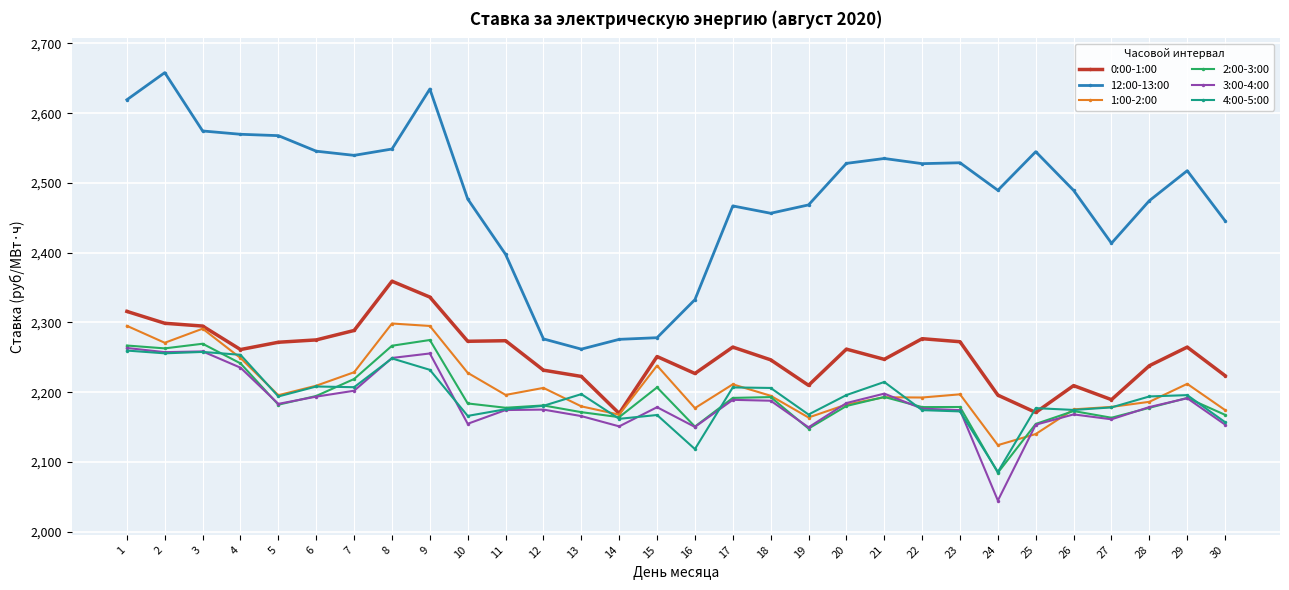

At which category does 1:00-2:00 reach its first local peak?

3